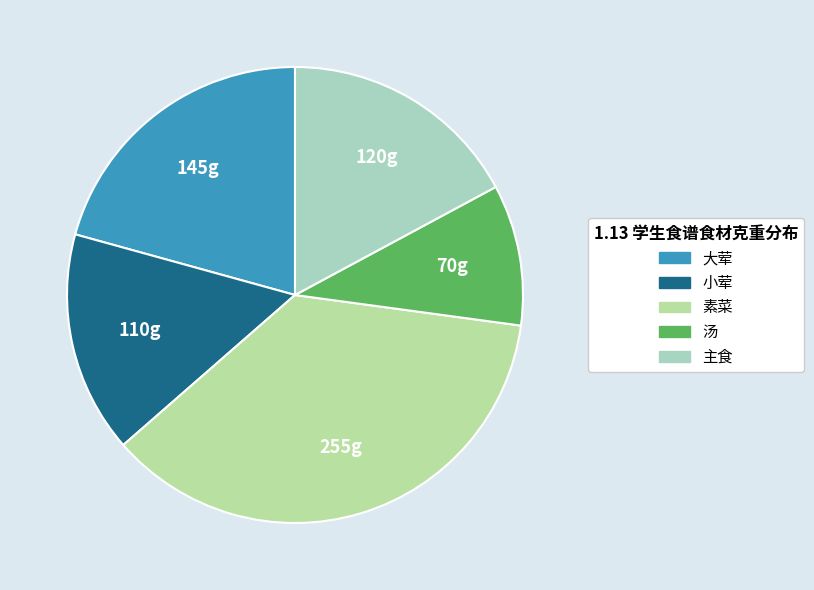

Approximately how many times larger is the value at 素菜 compared to 汤?

3.6